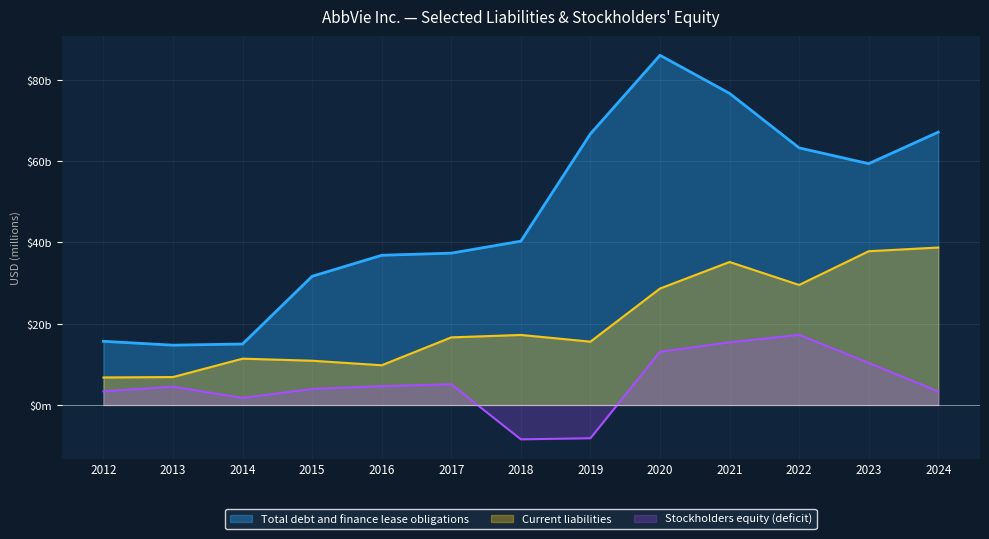

The value of Stockholders equity (deficit) at 2020 is 13076. True or false?

True